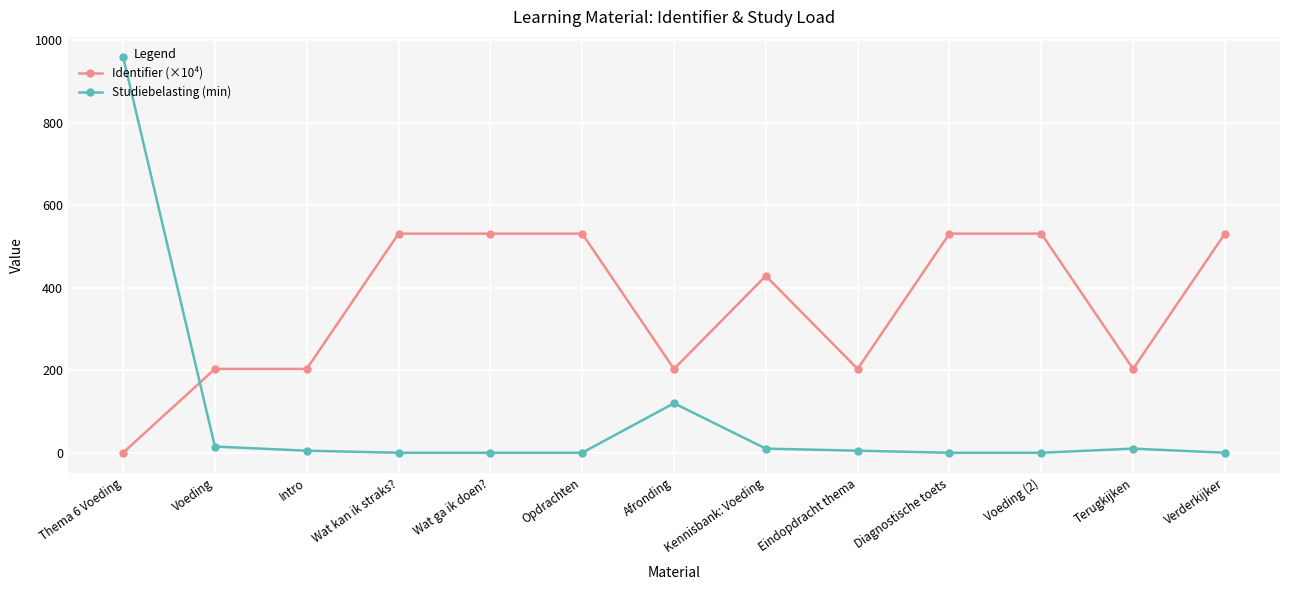

What is the value of the Studiebelasting (min) point at the 12th from the left?

10.0